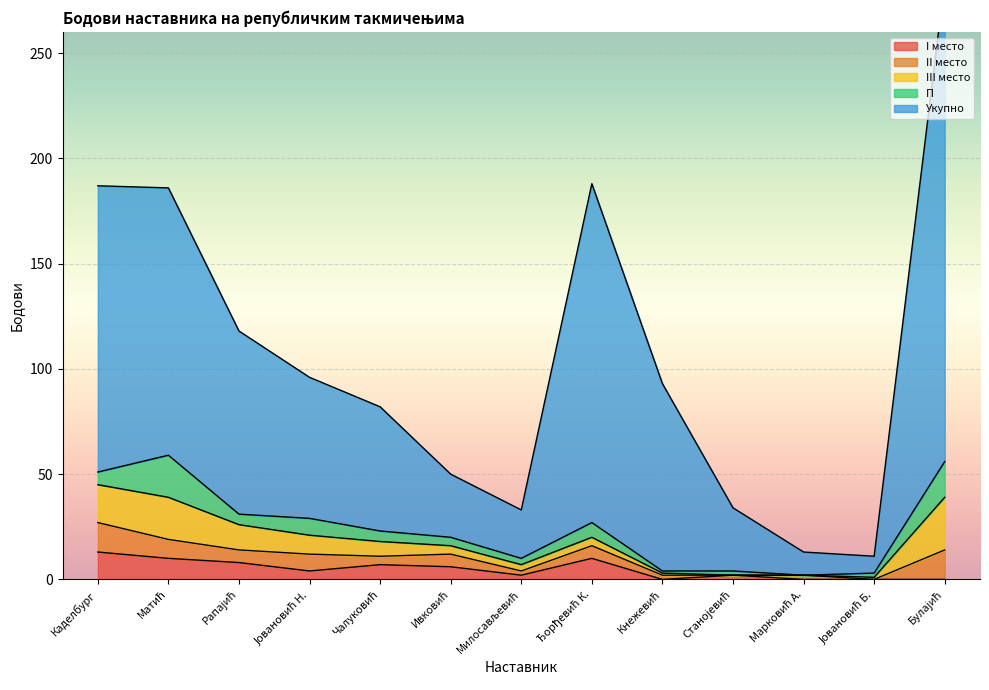

The value of Укупно at Булајић is 228. True or false?

True